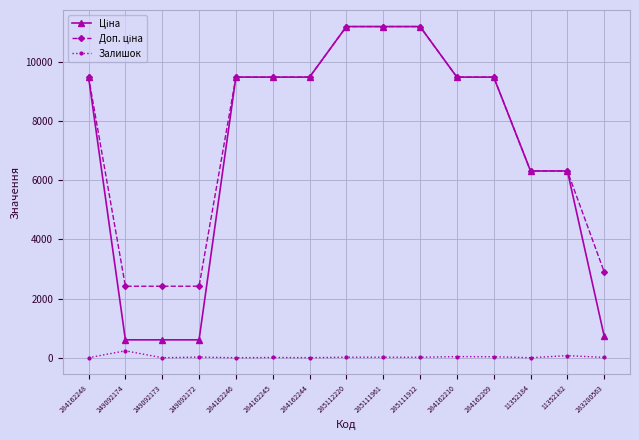

The Залишок series shows 33.0 at 284162209. True or false?

True